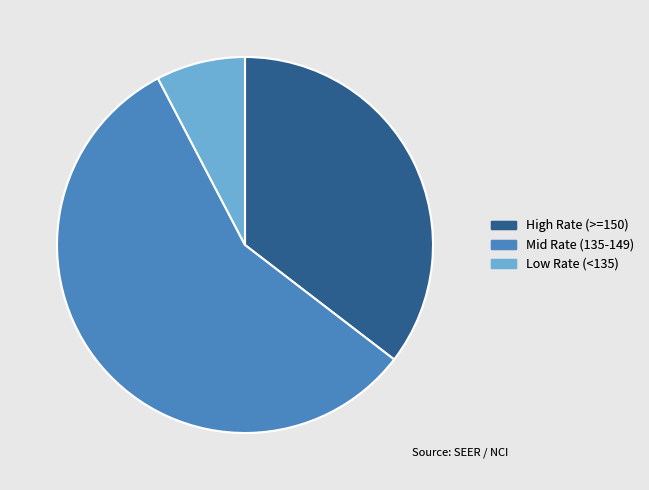

Does any single category account for the majority?

Yes